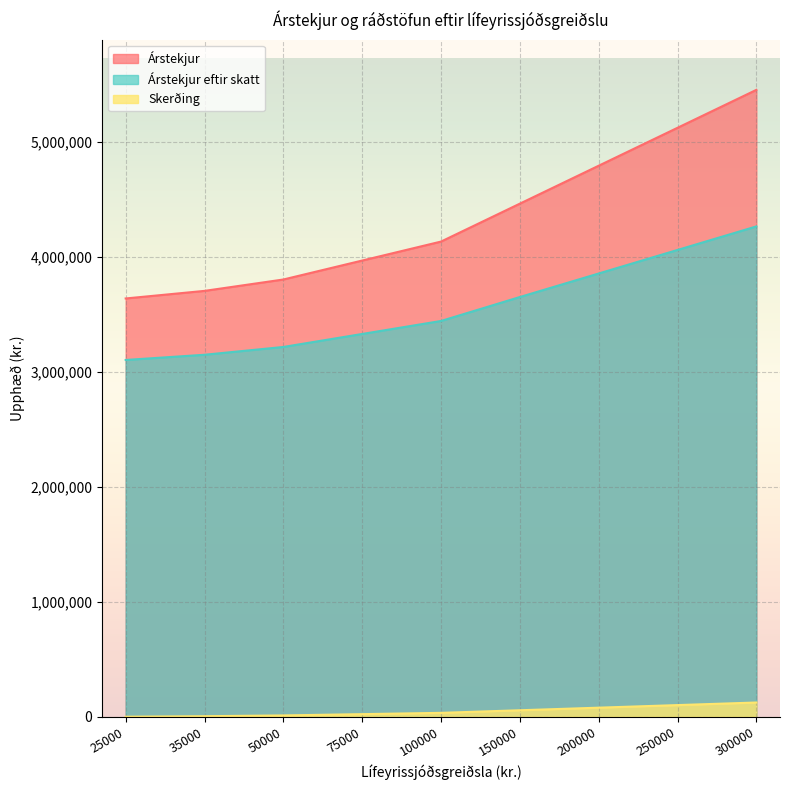

True or false: Árstekjur and Árstekjur eftir skatt intersect in this chart.

False